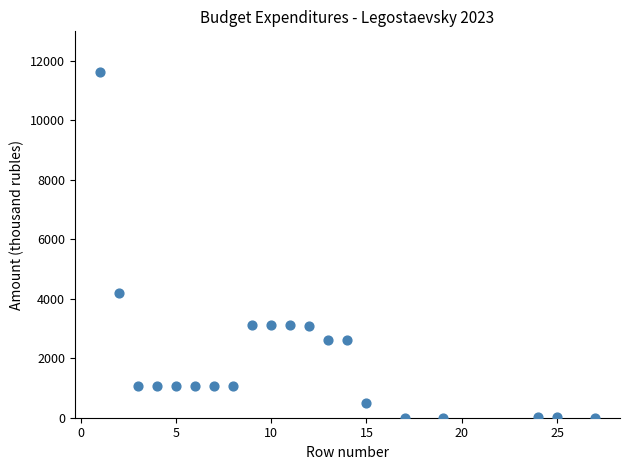

What Y value in the scatter plot is closest to 5809?

4192.8